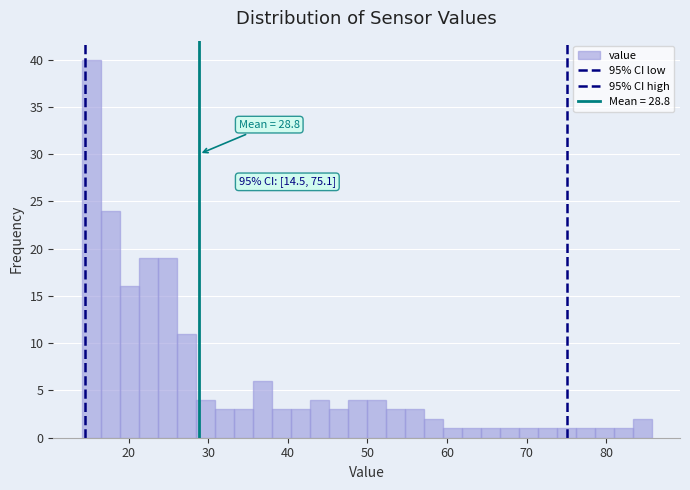

Read against the x-axis, roughly where is the centre of the tallest bar?

15